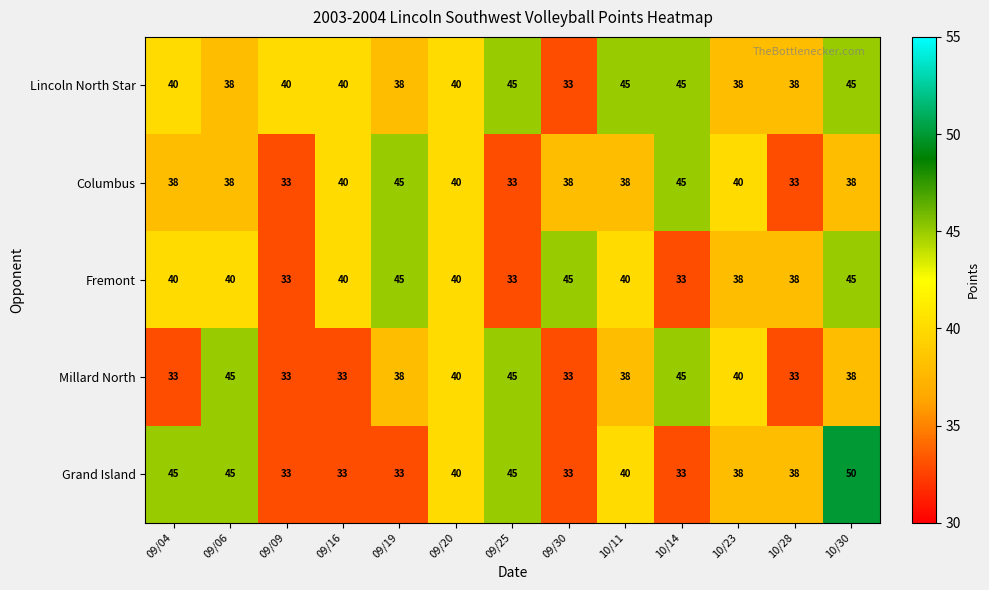

What is the lowest value of the Millard North series?

33